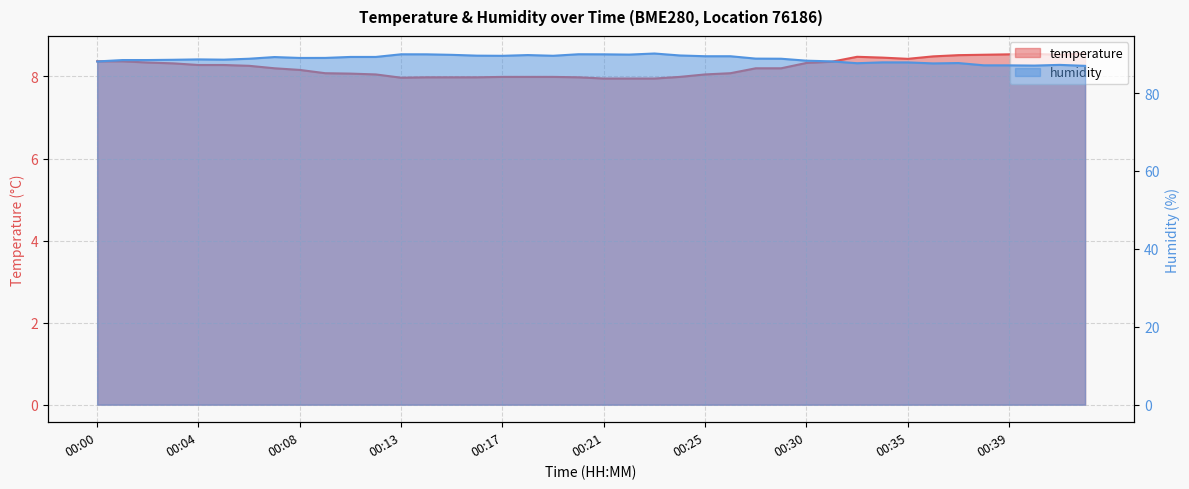

How many data points in humidity are above 88?

30